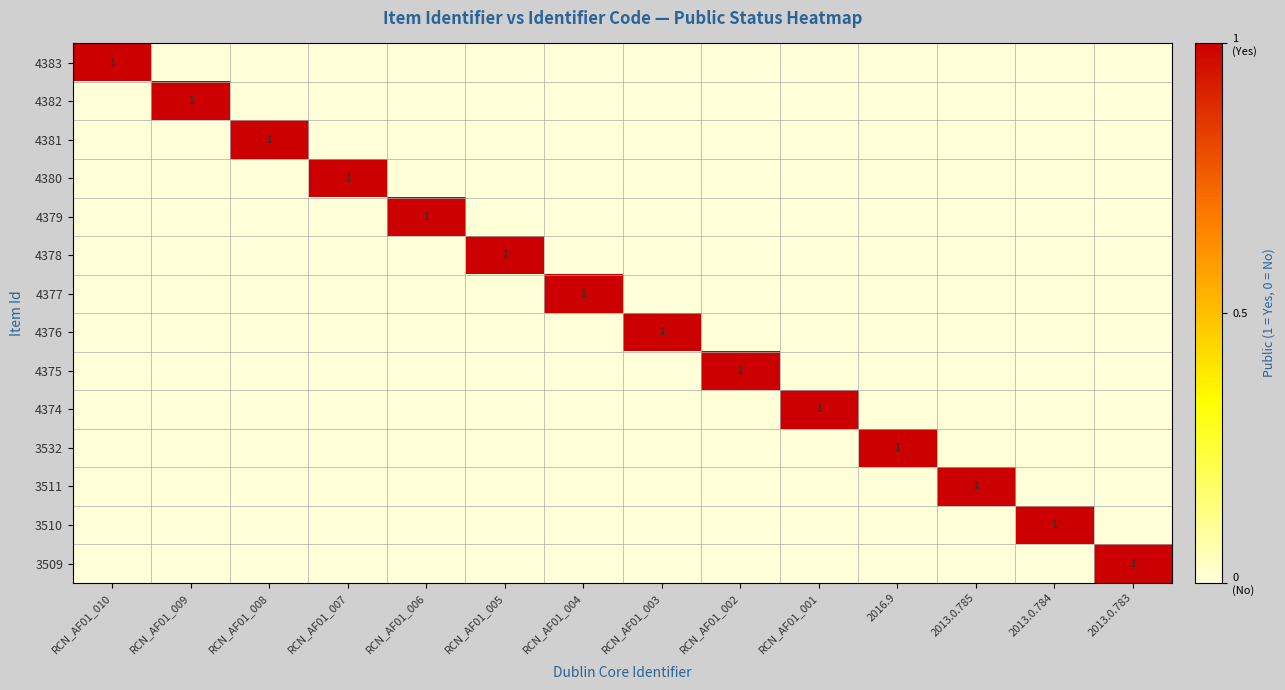

The value of 3511 at 2013.0.785 is 1. True or false?

True